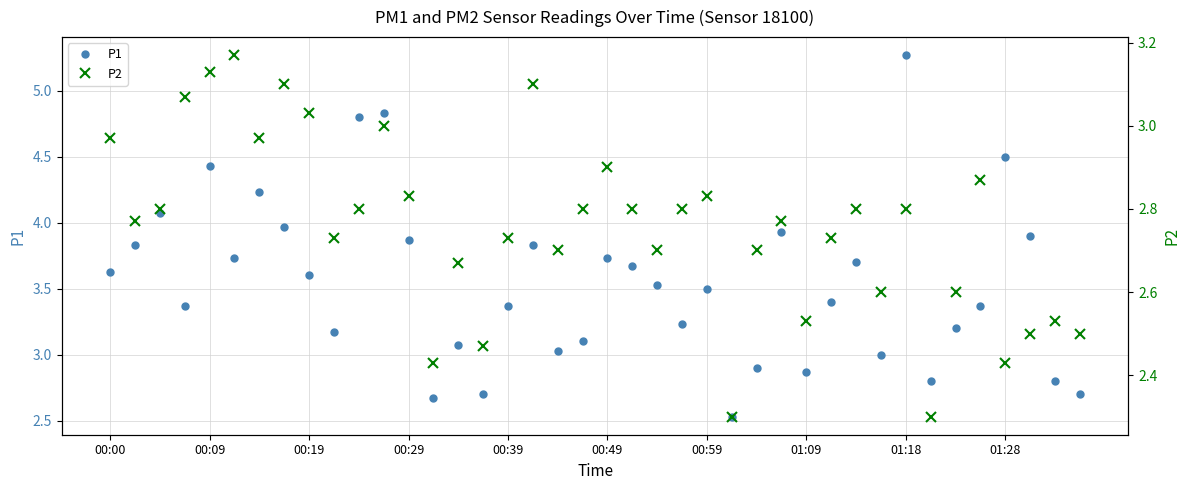

What is the maximum value for P1?

5.3